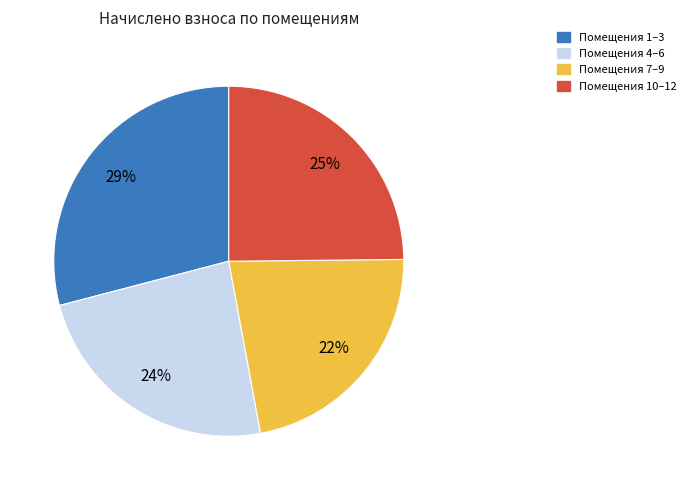

Is there a majority slice in this chart?

No